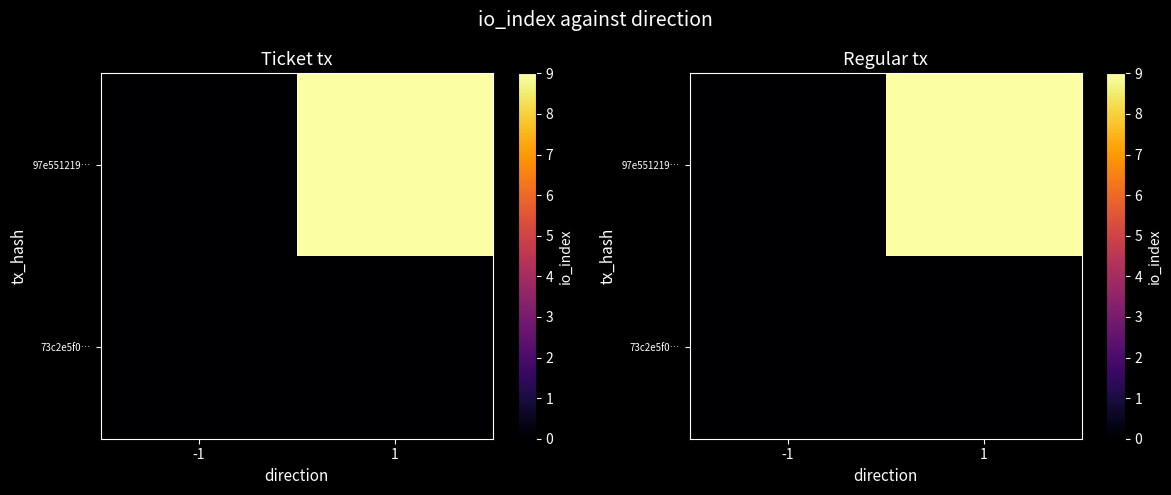

Count the 97e551219… values in the range 0 to 9.

2